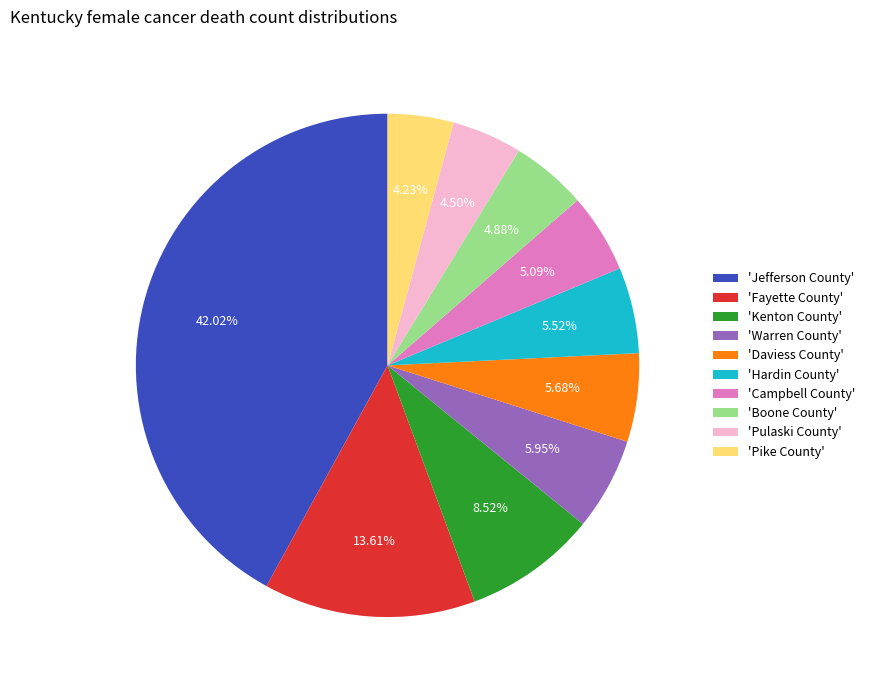

How many segments does this pie chart have?

10